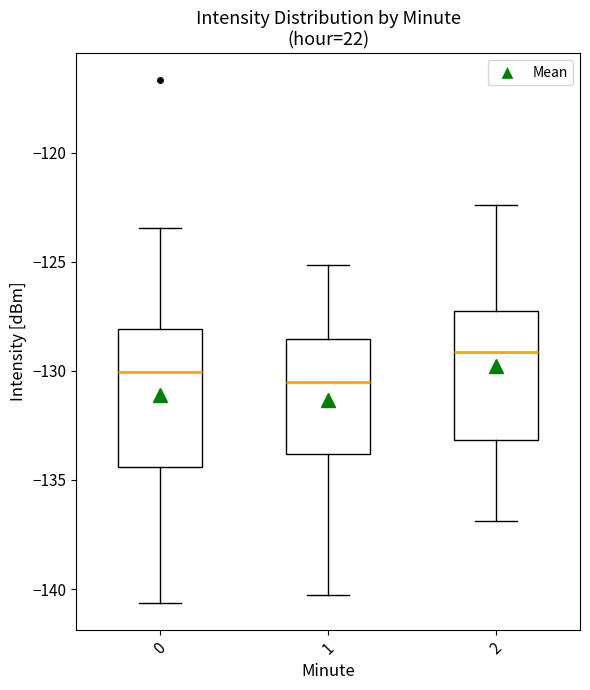

Reading left to right, transcribe this box plot: for each box, give where its median line is, the range the box spans, and where its two whiskers end, as read against the y-axis. The values are not printed on the chart, so give them approximately, as read against the axis.

0: median -130.0, box -134.5 to -128.0, whiskers -140.5 to -123.5
1: median -130.5, box -134.0 to -128.5, whiskers -140.5 to -125.0
2: median -129.0, box -133.0 to -127.0, whiskers -137.0 to -122.5